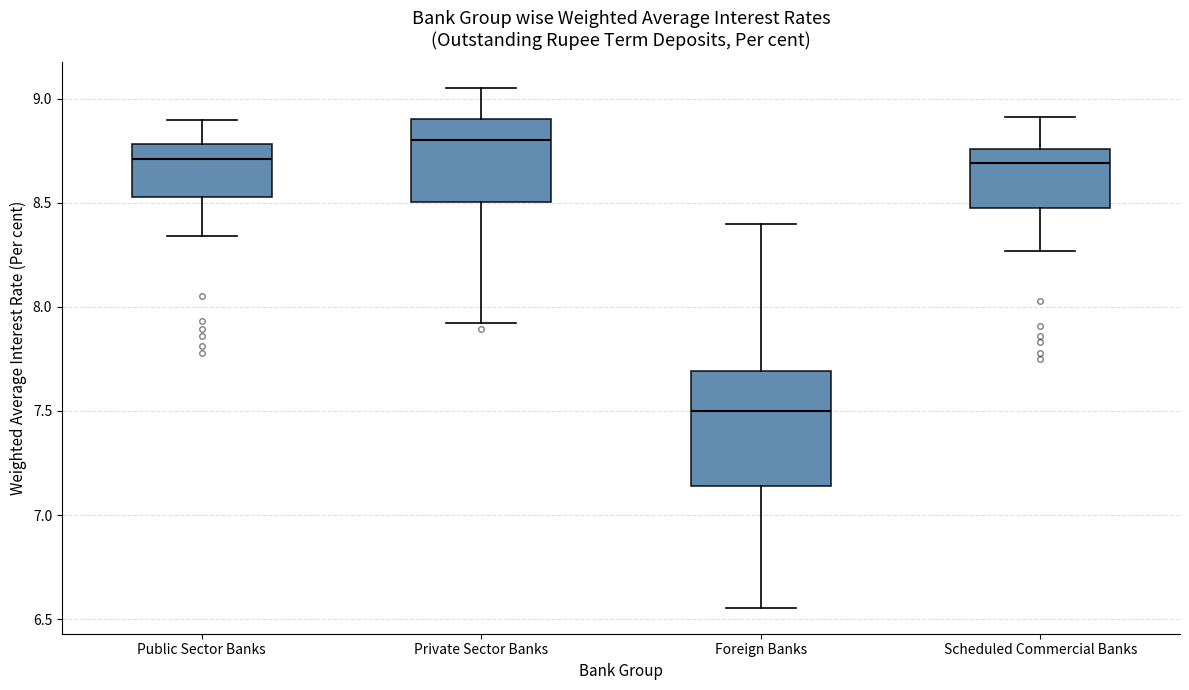

Which box's median line is the highest?

Private Sector Banks